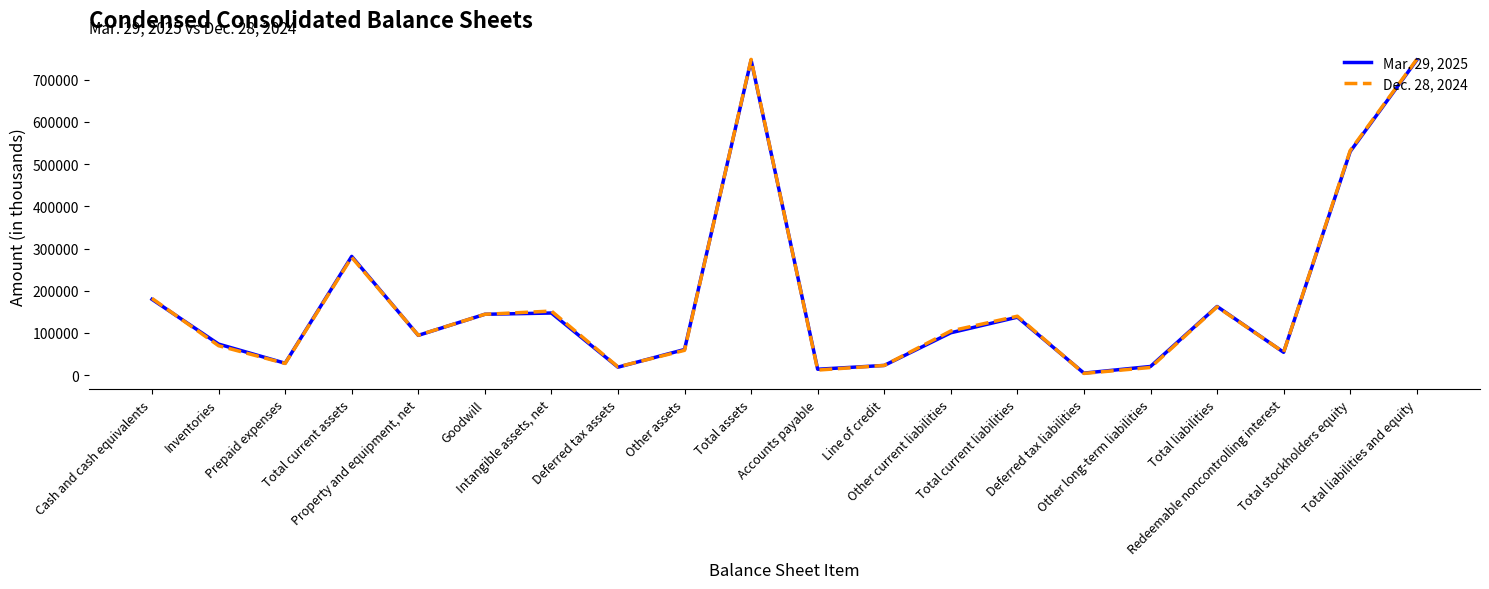

What are all the series names shown in the legend?

Mar. 29, 2025, Dec. 28, 2024